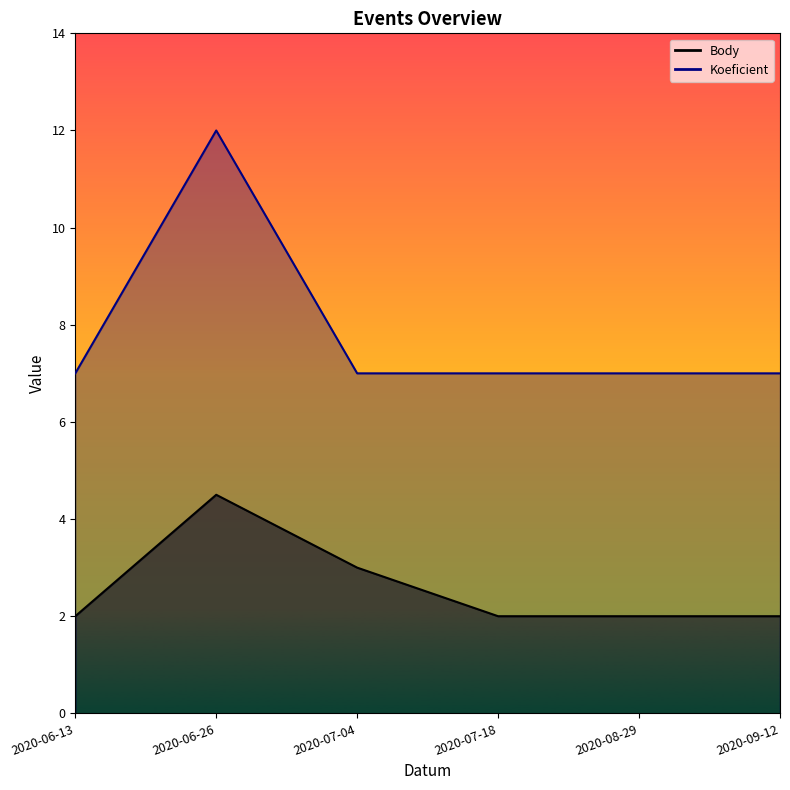

The Koeficient series shows 7.0 at 2020-09-12. True or false?

True